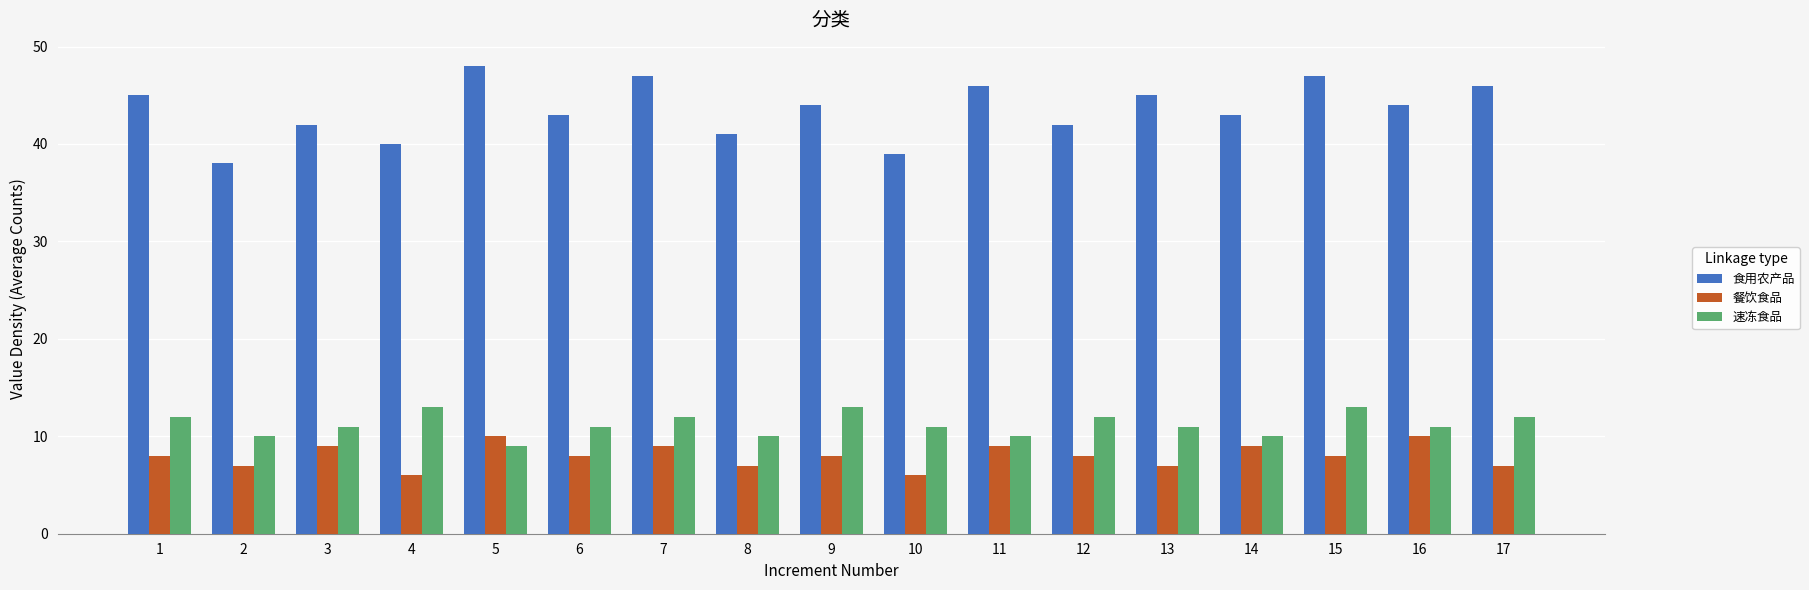

Which series changed the most between 8 and 17?

食用农产品